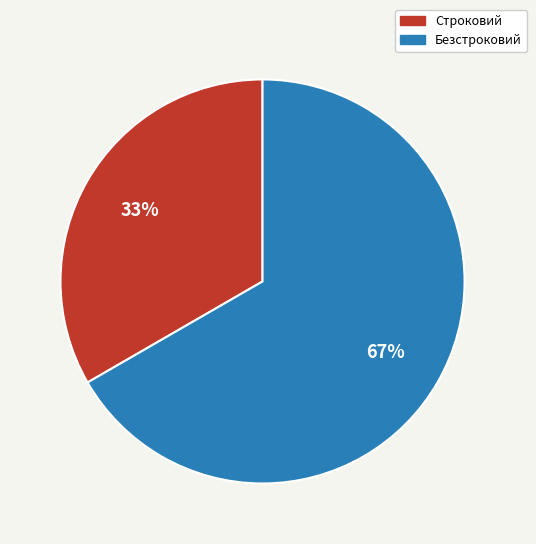

To the nearest percent, what is the average slice percentage?

50%